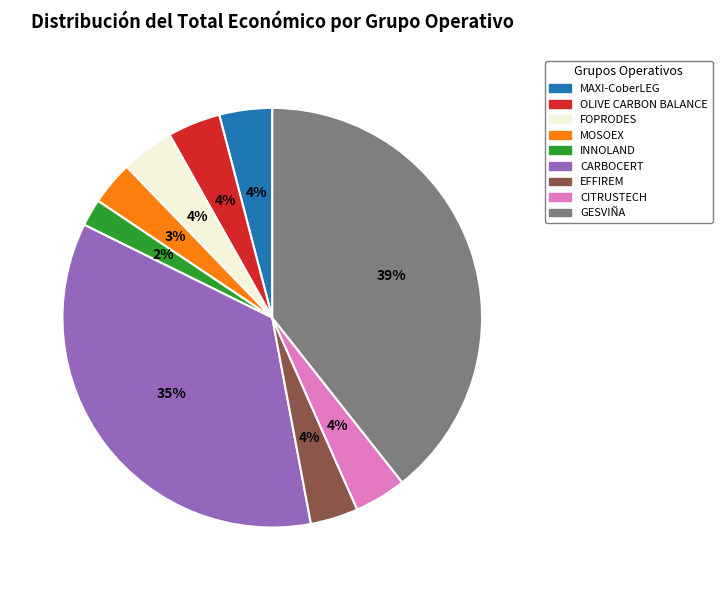

Do MAXI-CoberLEG and CITRUSTECH together represent more than half of the pie?

No